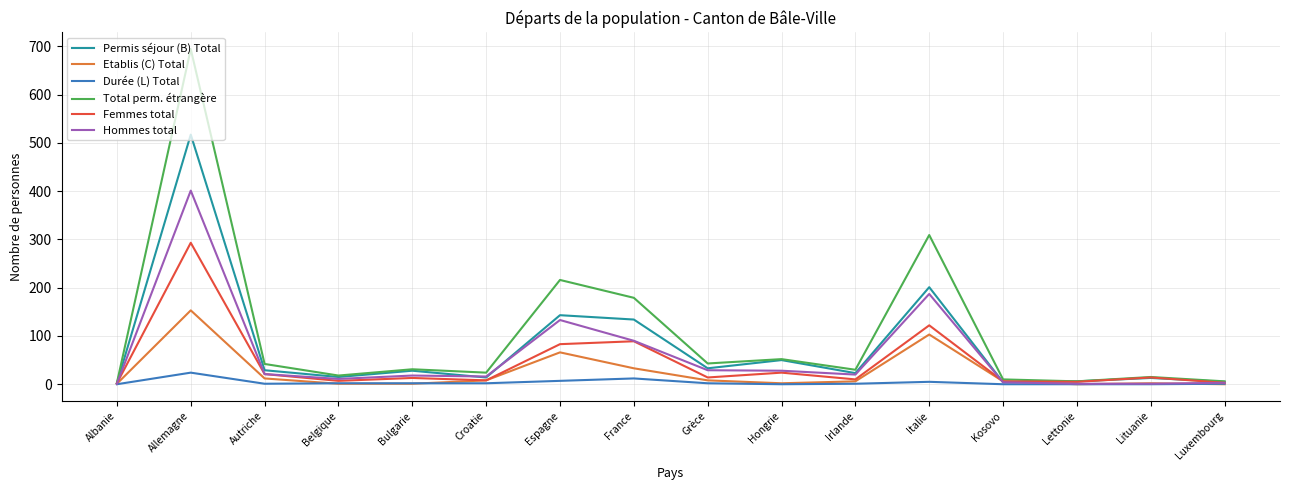

What is the sum of all Hommes total values?

964